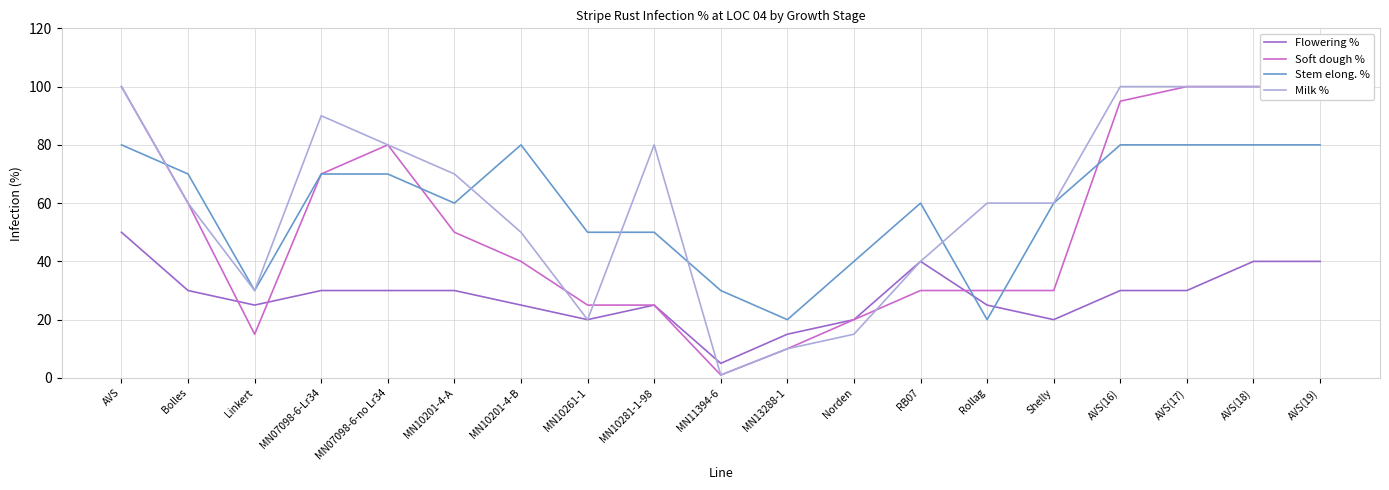

Where is the first local maximum for Soft dough %?

MN07098-6-no Lr34